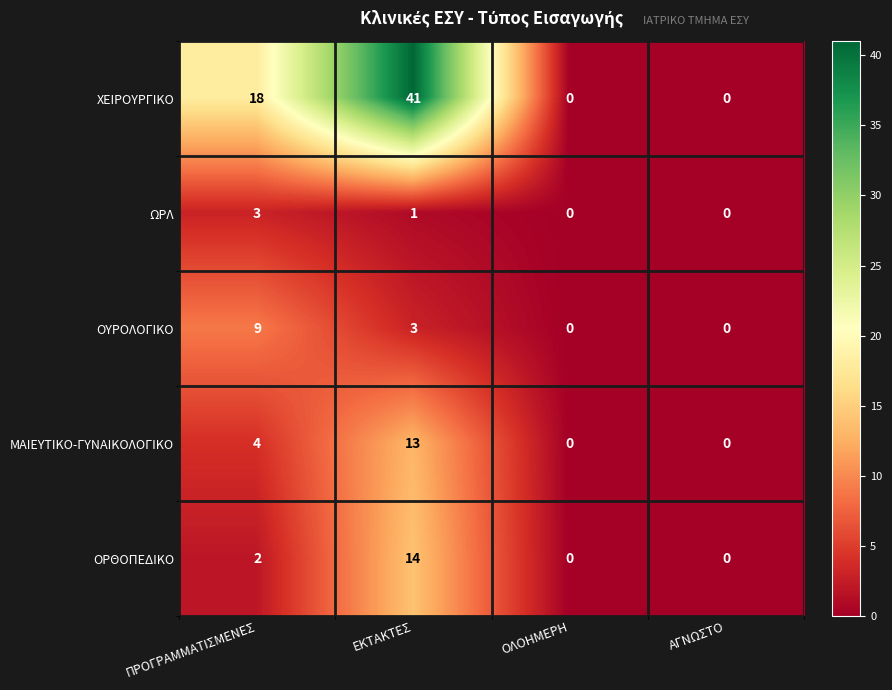

Which category has the highest value across all series?

ΕΚΤΑΚΤΕΣ